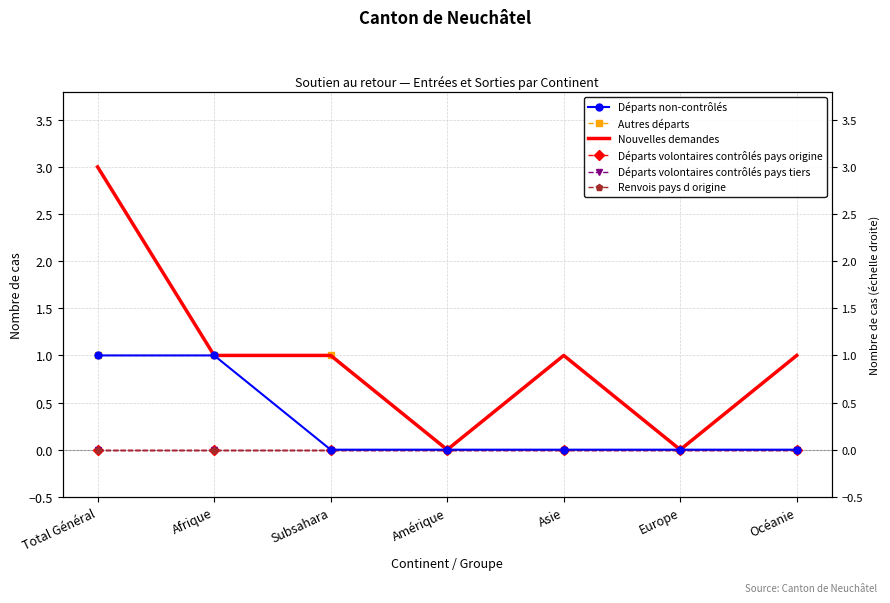

At which label is Départs volontaires contrôlés pays origine closest to 0?

Total Général